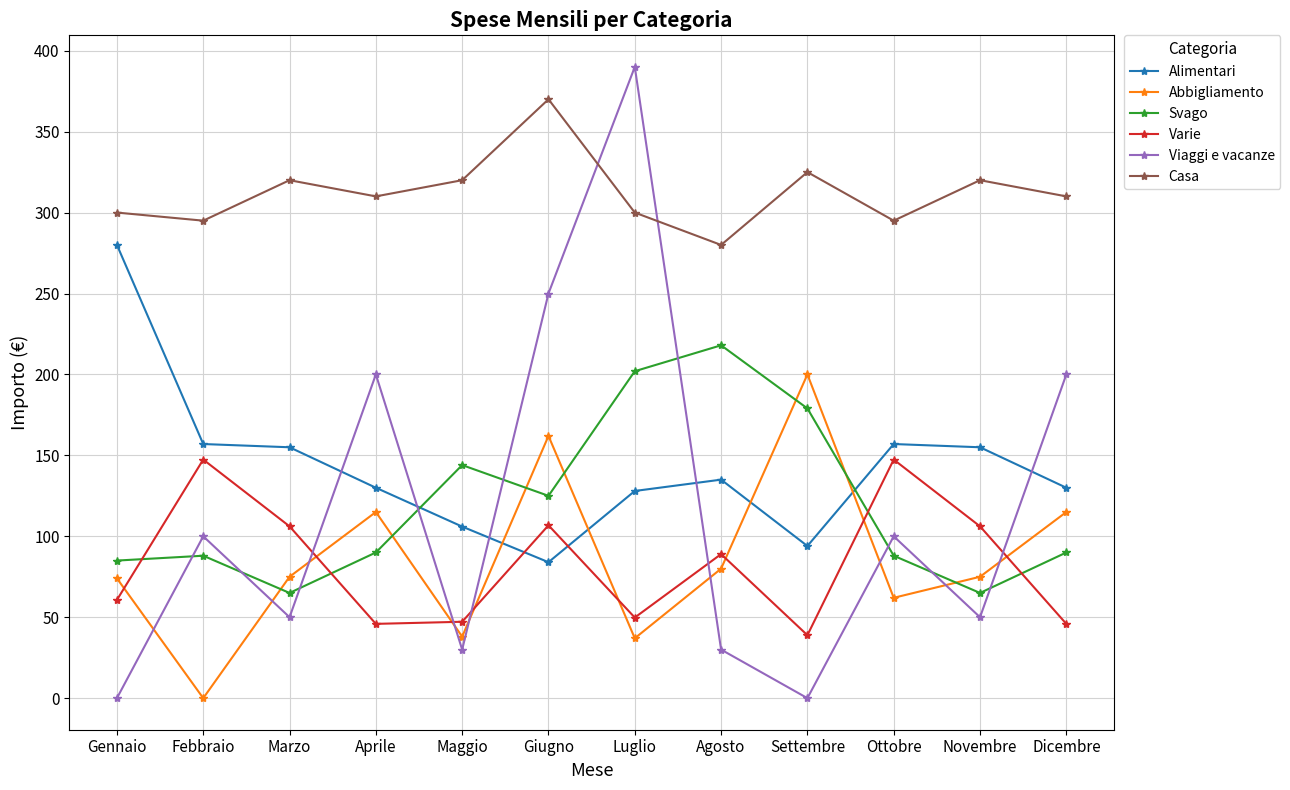

Does the chart have visible grid lines?

Yes